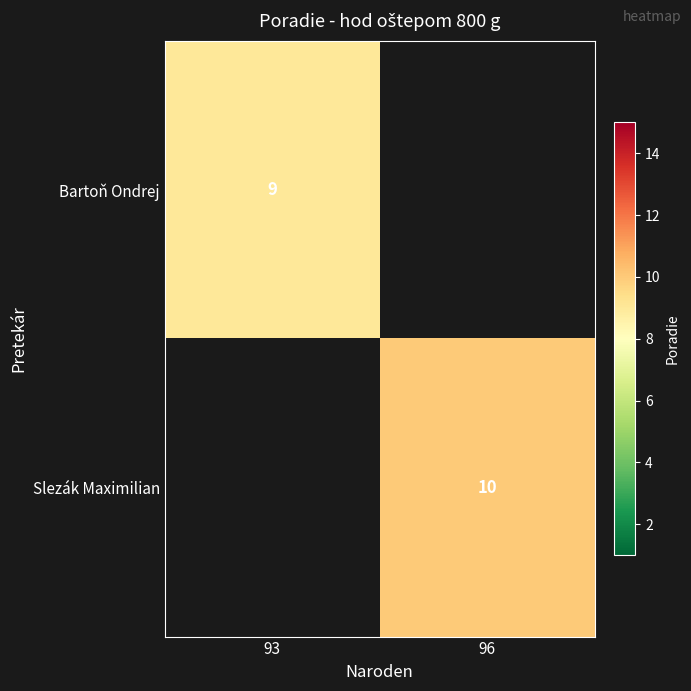

Is it true that Bartoň Ondrej equals 9 at 93?

True